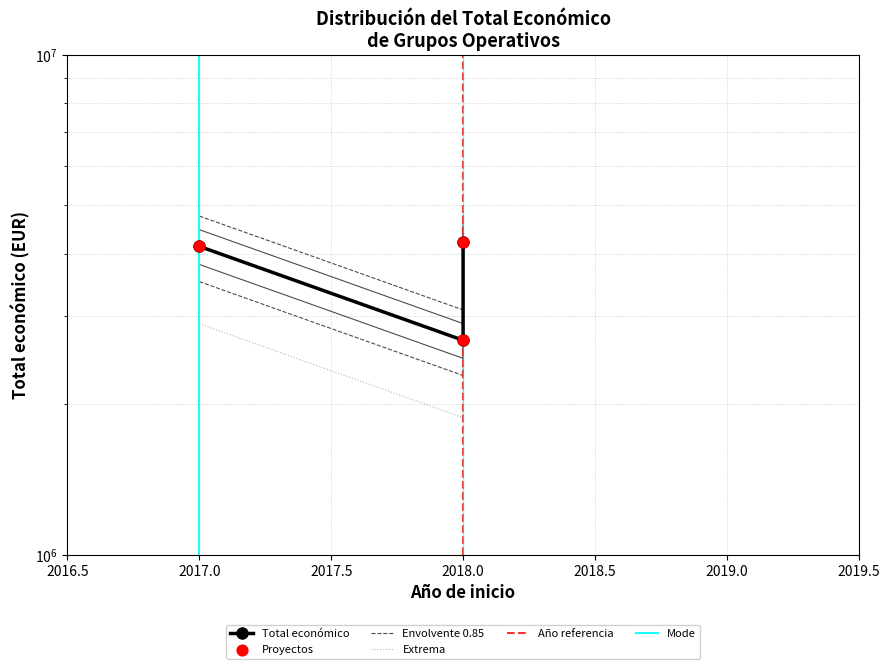

Between 2018 and 2018, which is larger?

2018